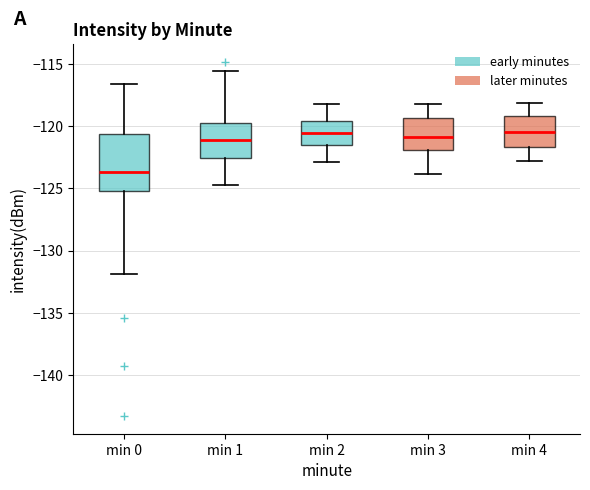

Reading left to right, read every box against the y-axis: the position of its median line, the range the box covers, and the ends of its whiskers. The values are not printed on the chart, so give them approximately, as read against the axis.

min 0: median -123.5, box -125.0 to -120.5, whiskers -132.0 to -116.5
min 1: median -121.0, box -122.5 to -119.5, whiskers -124.5 to -115.5
min 2: median -120.5, box -121.5 to -119.5, whiskers -123.0 to -118.0
min 3: median -121.0, box -122.0 to -119.5, whiskers -124.0 to -118.0
min 4: median -120.5, box -121.5 to -119.0, whiskers -123.0 to -118.0